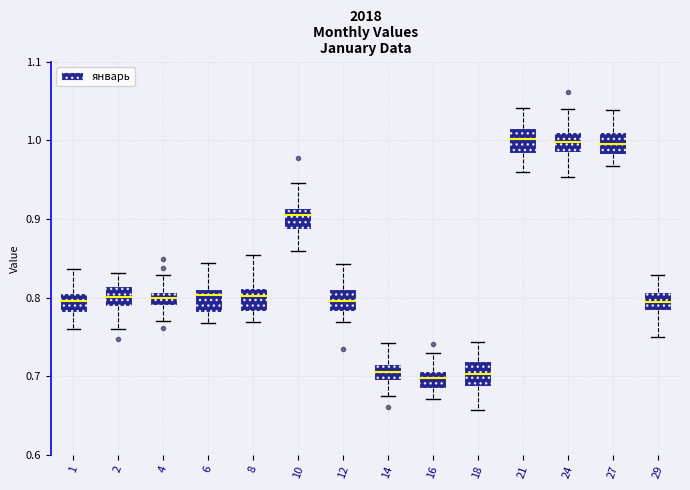

Where does the median line of the box at x = 18 sit on the y-axis? The values are not printed on the chart, so give them approximately, as read against the axis.

0.70